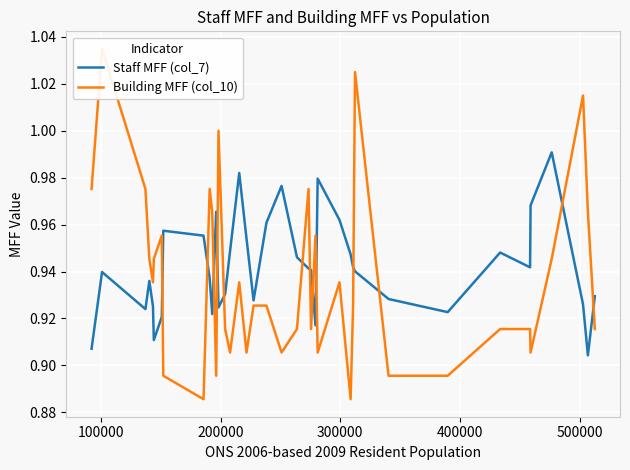

At how many categories does at least one series exceed 0?

38